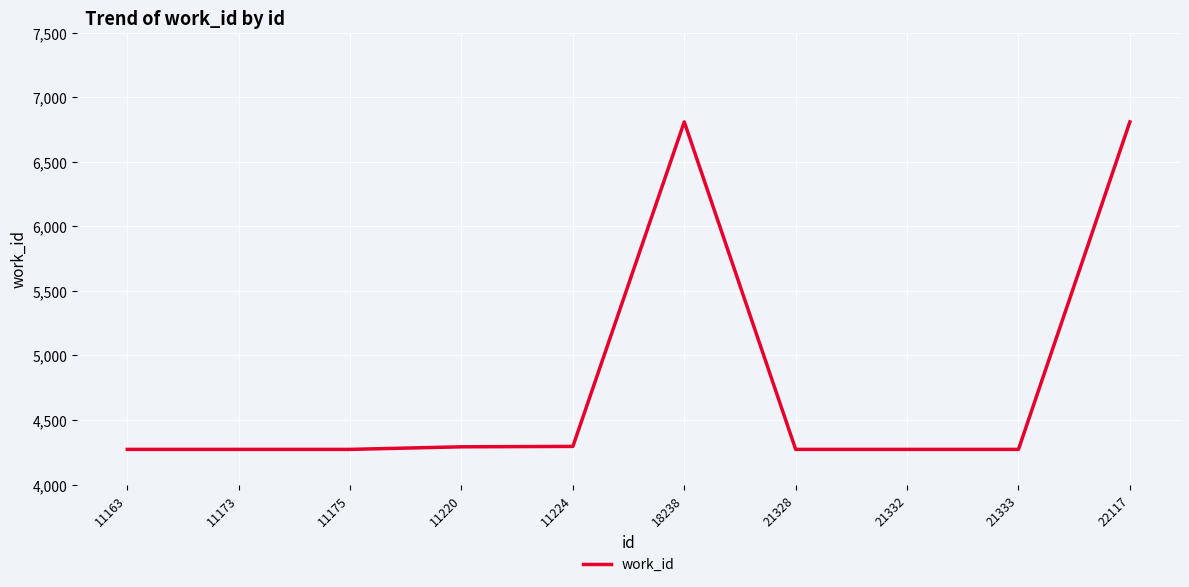

What is the difference between the maximum and minimum values?

2536